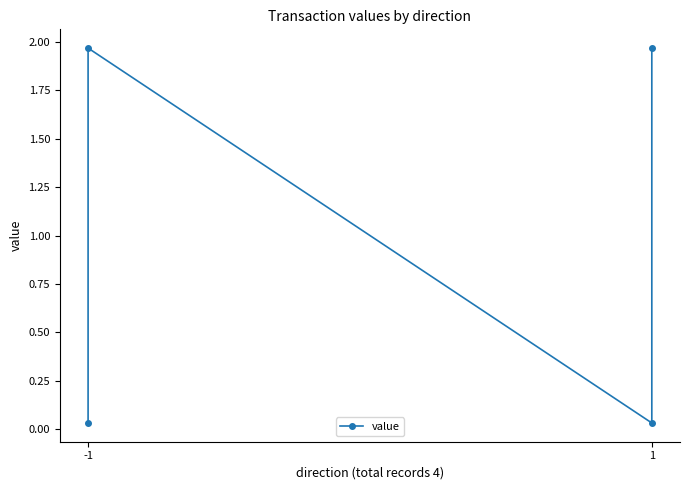

Where is the first local minimum?

1